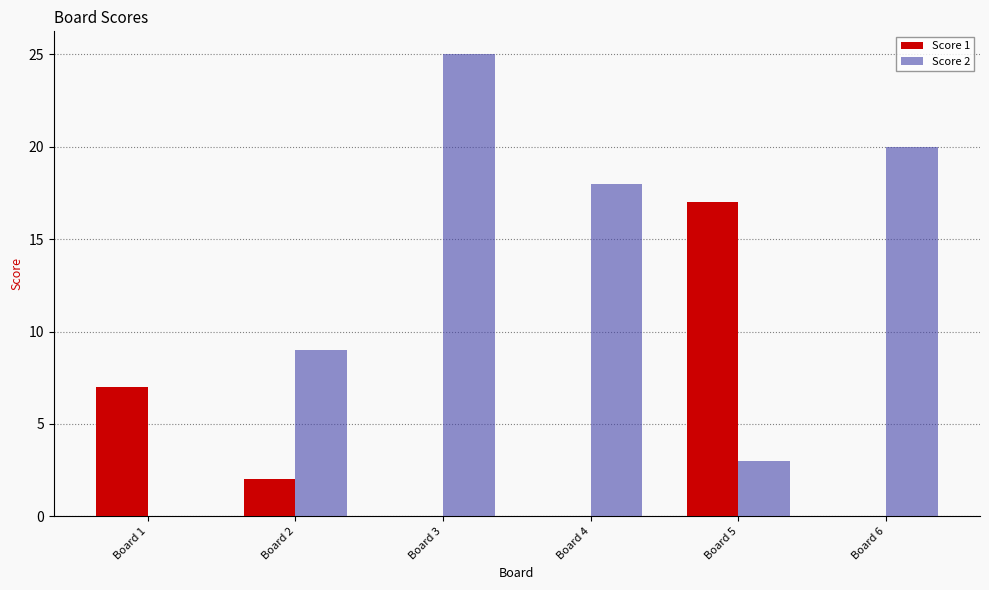

Reading left to right, transcribe all the data shown in this chart.

Score 1: Board 1=7	Board 2=2	Board 3=0	Board 4=0	Board 5=17	Board 6=0
Score 2: Board 1=0	Board 2=9	Board 3=25	Board 4=18	Board 5=3	Board 6=20